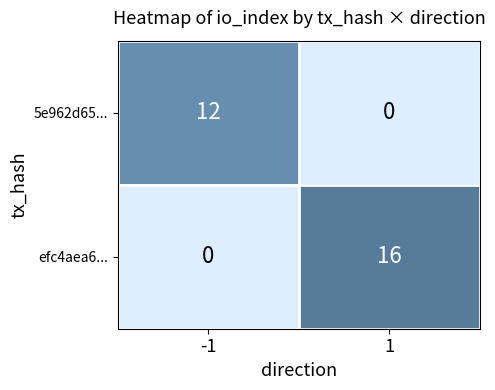

Read the 5e962d65... value at -1.

12